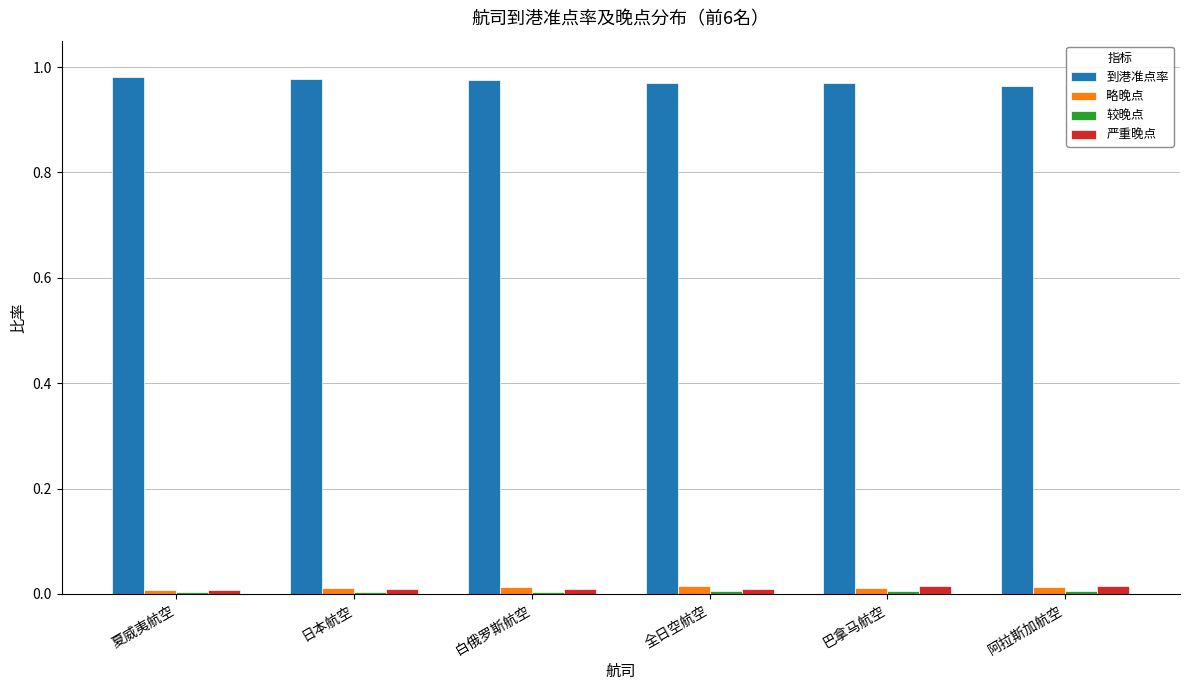

The 到港准点率 series shows 1.6 at 白俄罗斯航空. True or false?

False